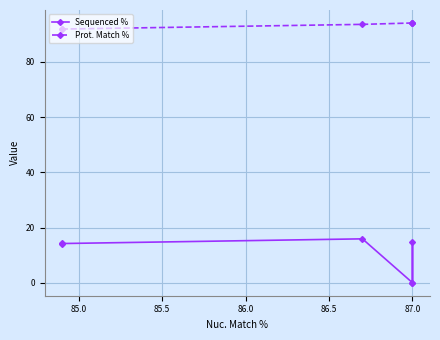

The Sequenced % series shows 0.0 at 87.0. True or false?

True